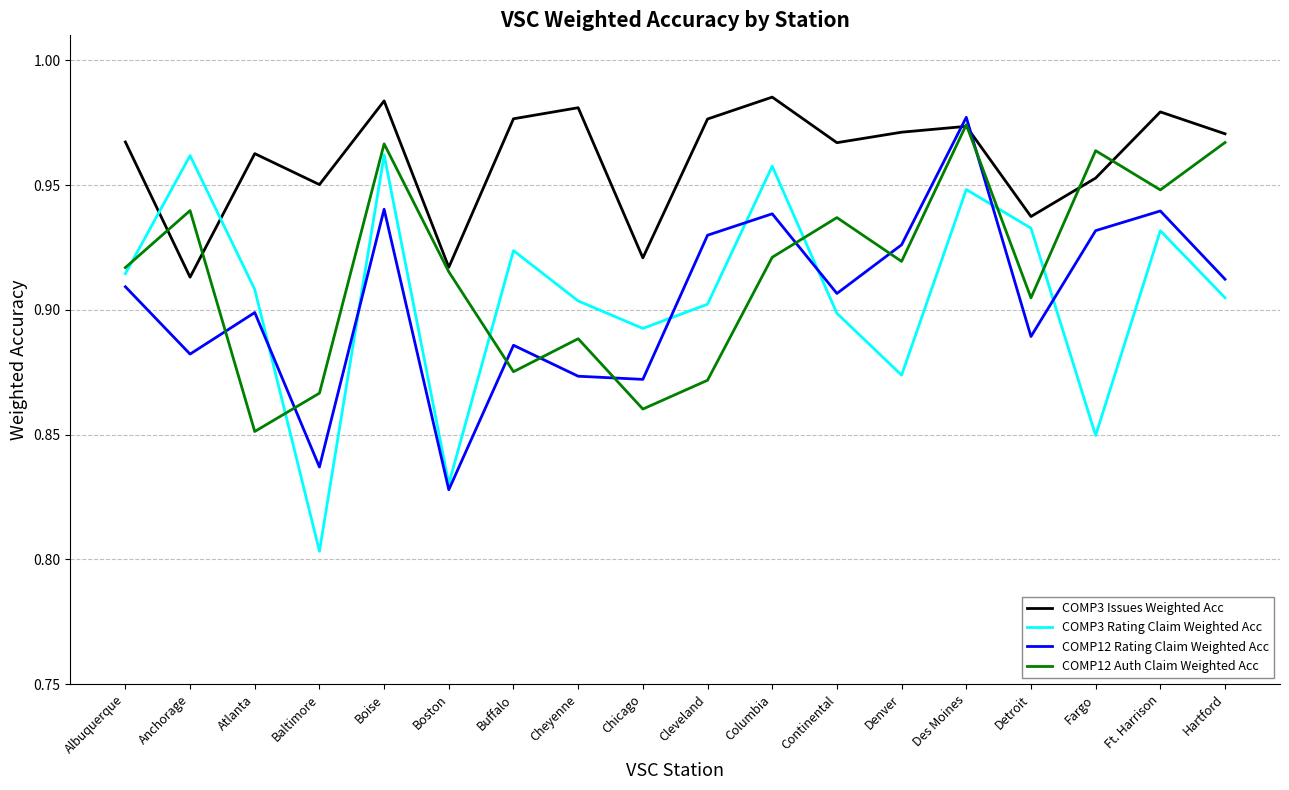

True or false: COMP12 Auth Claim Weighted Acc has more than 2 interior local peaks.

True